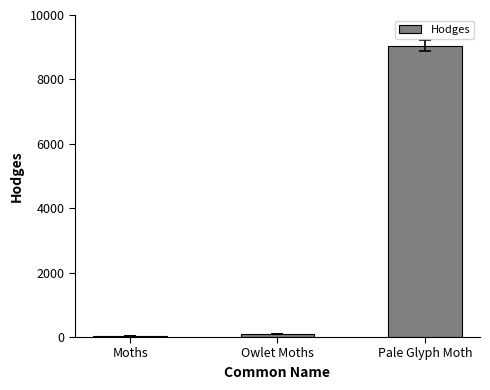

What is the sum of all values?

9170.5